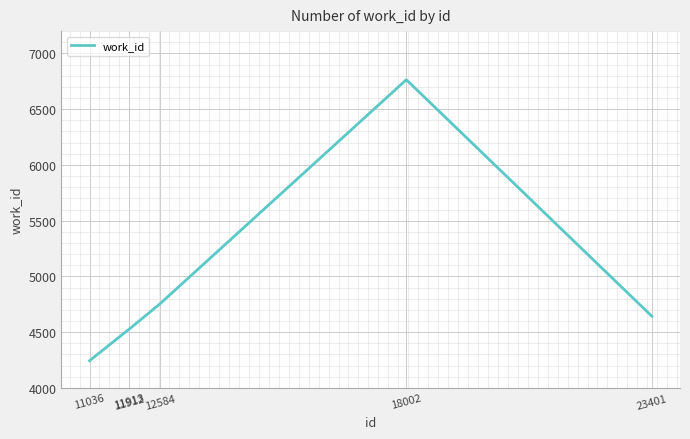

What is the maximum value shown in the chart?

6764